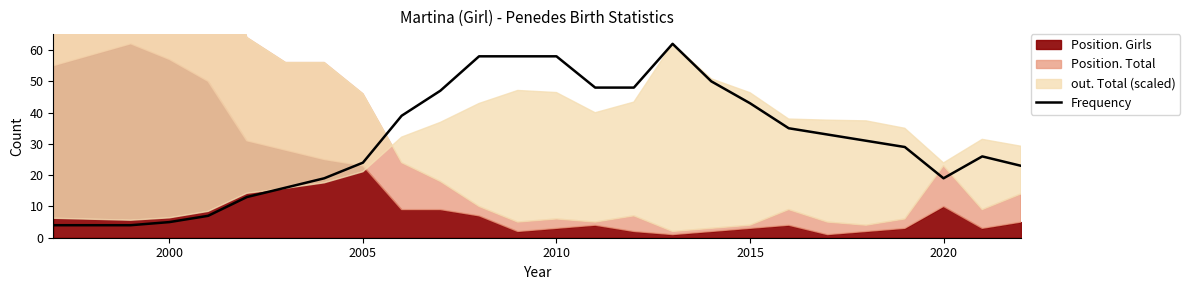

How many lines are shown in the chart?

1